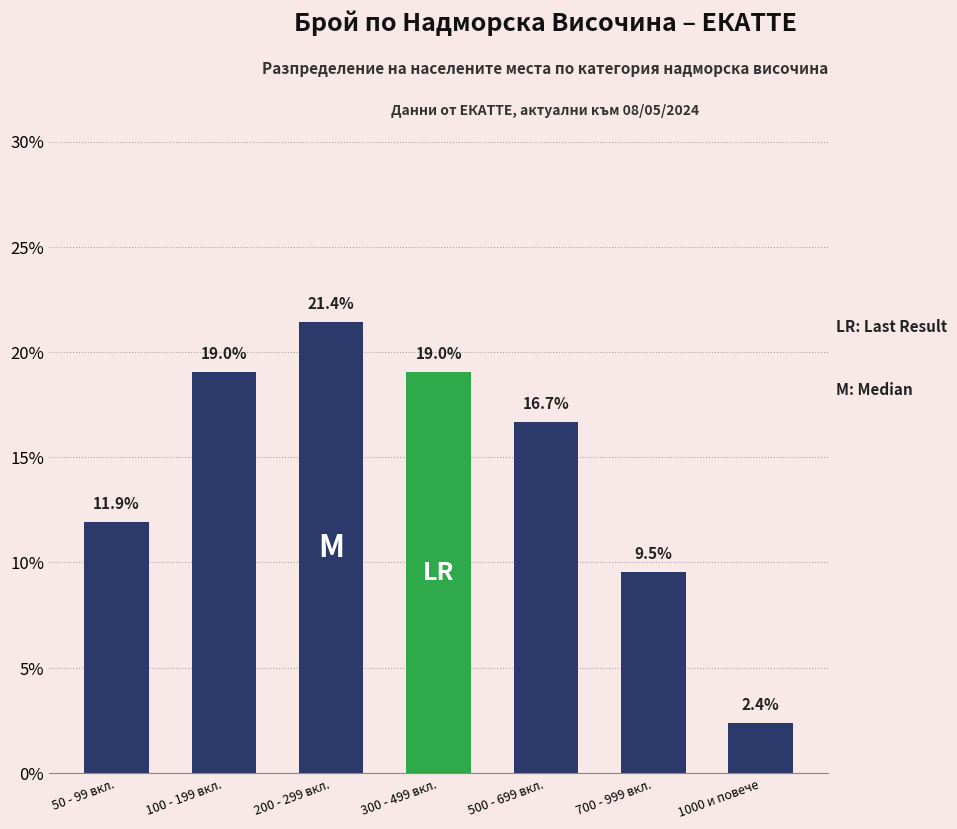

True or false: the data shows 0.3 at 500 - 699 вкл..

False